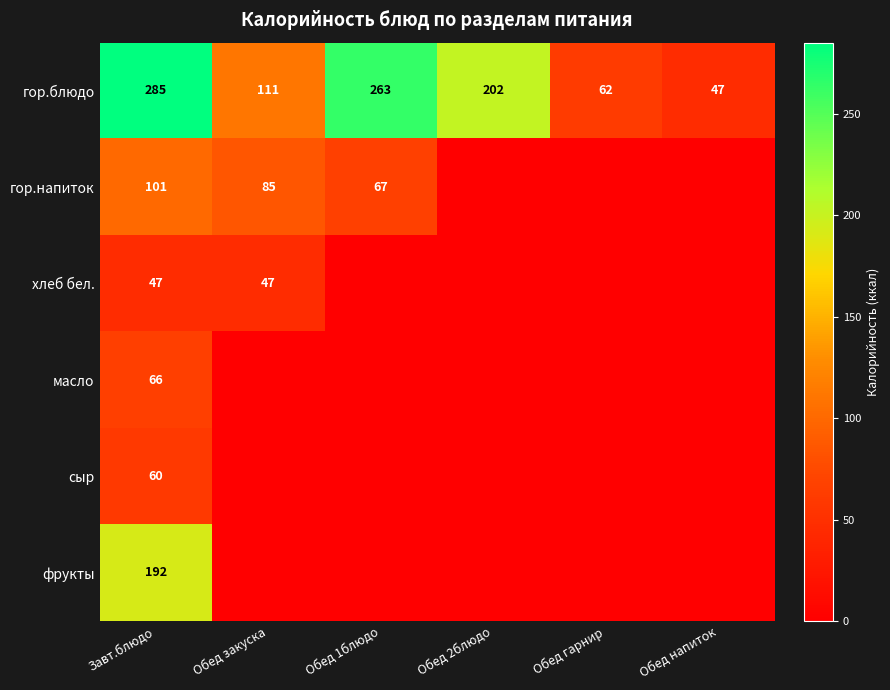

What is the total value across all series at Завт.блюдо?

751